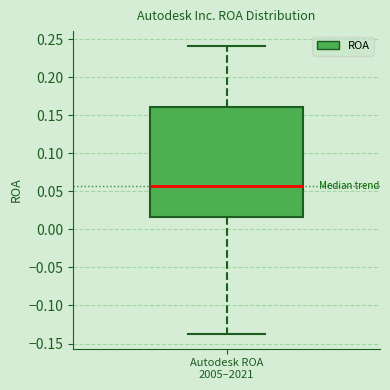

Transcribe this box plot: give where the median line is, the range the box spans, and where the two whiskers end, as read against the y-axis. The values are not printed on the chart, so give them approximately, as read against the axis.

median 0.055, box 0.015 to 0.160, whiskers -0.140 to 0.240